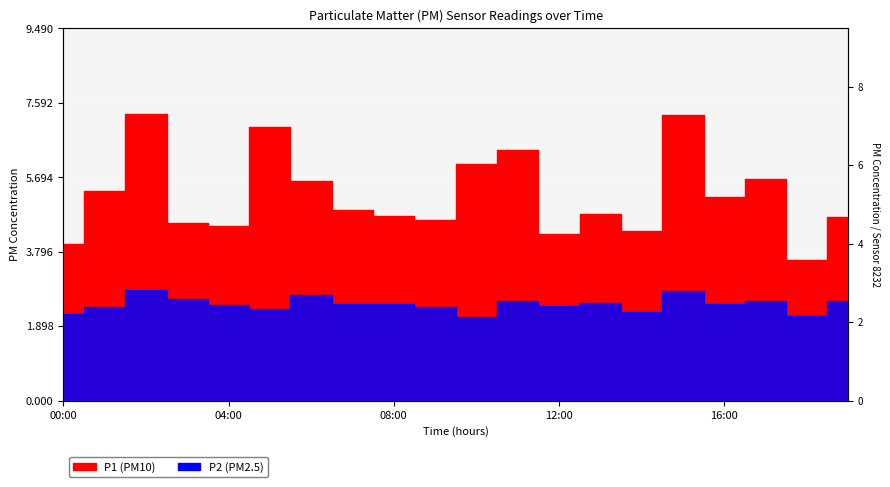

How many P2 values are between 2 and 3?

20